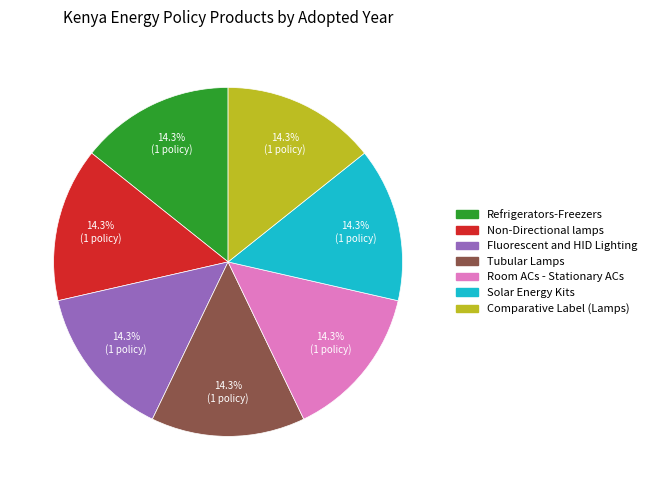

Count the number of slices in the pie.

7